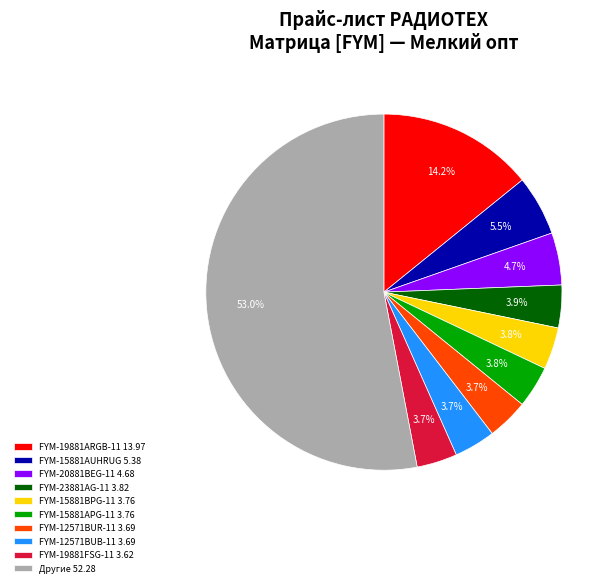

Between FYM-15881AUHRUG 5.38 and FYM-20881BEG-11 4.68, which is larger?

FYM-15881AUHRUG 5.38